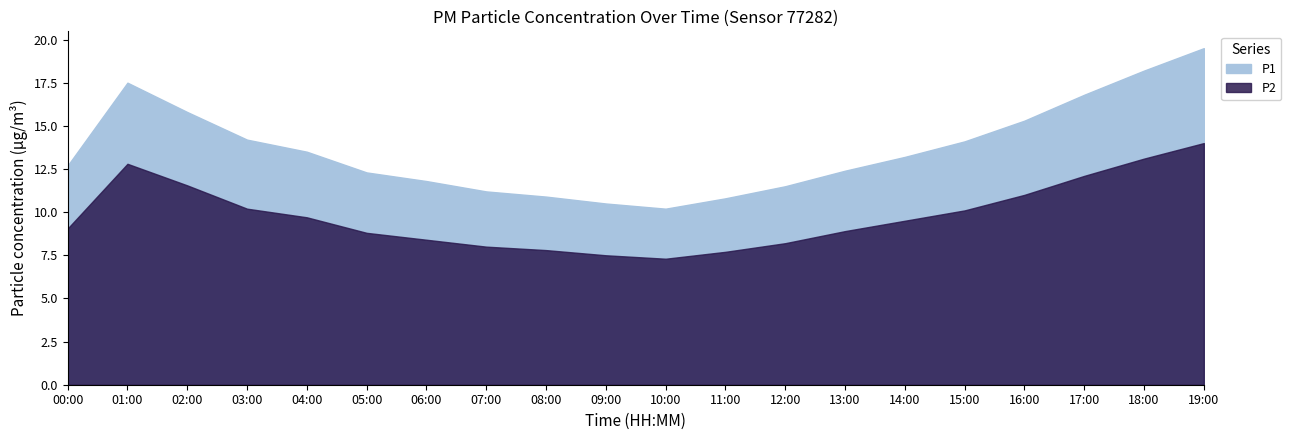

What is the sum of all P2 values?

195.7